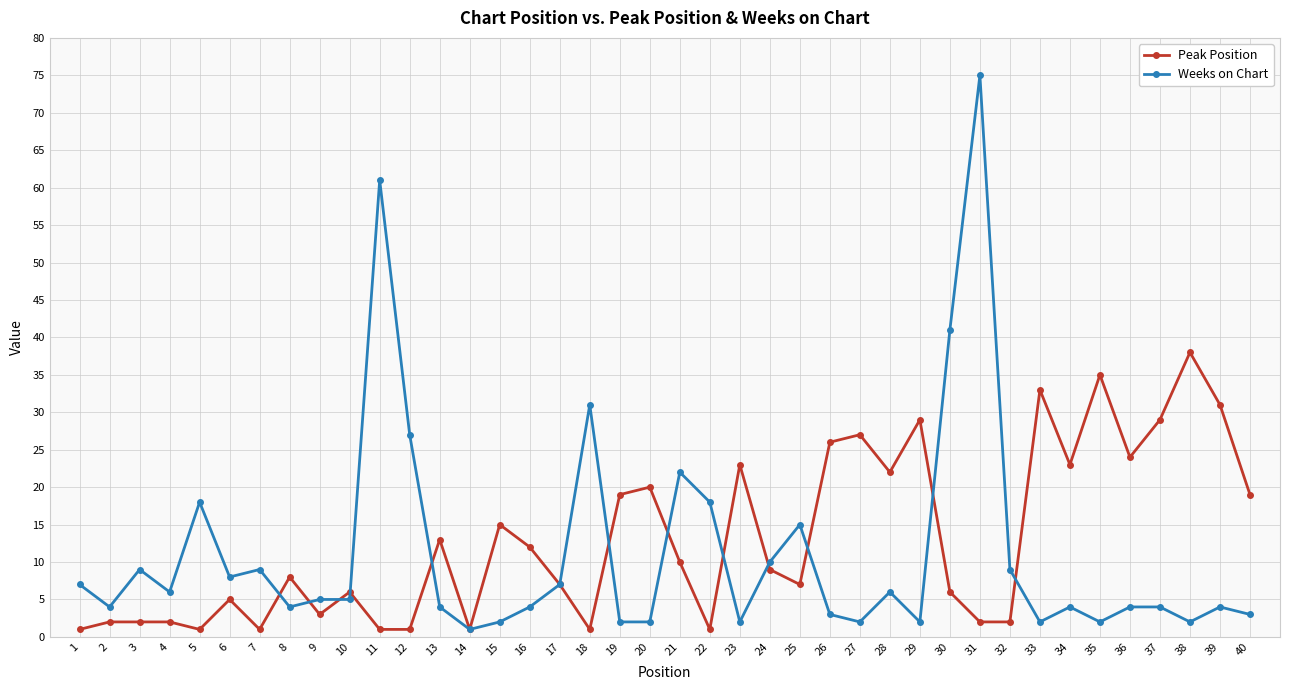

How many lines are shown in the chart?

2